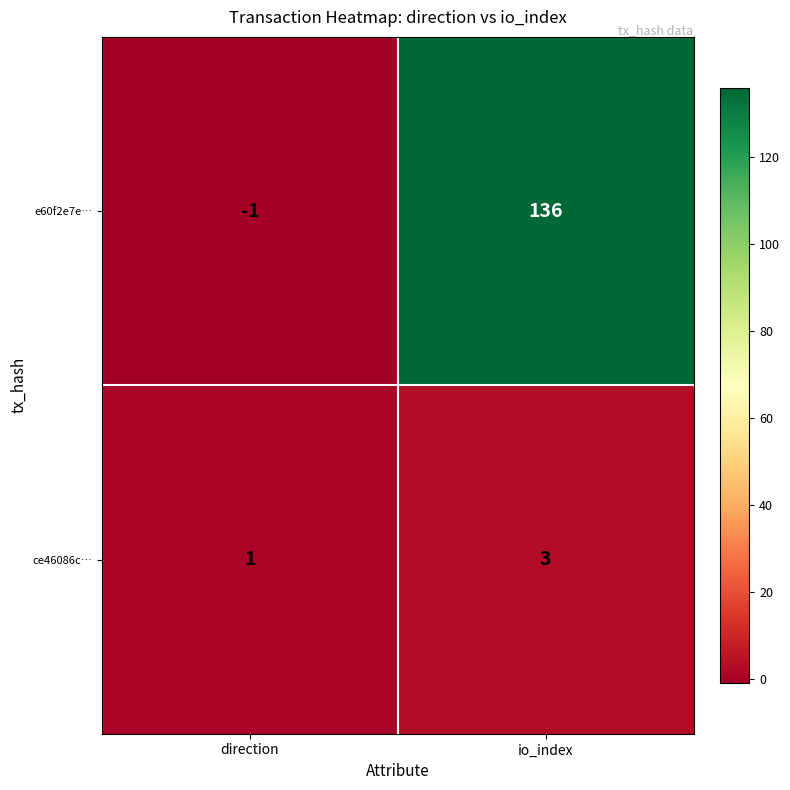

Which series has the widest spread of values?

e60f2e7e…